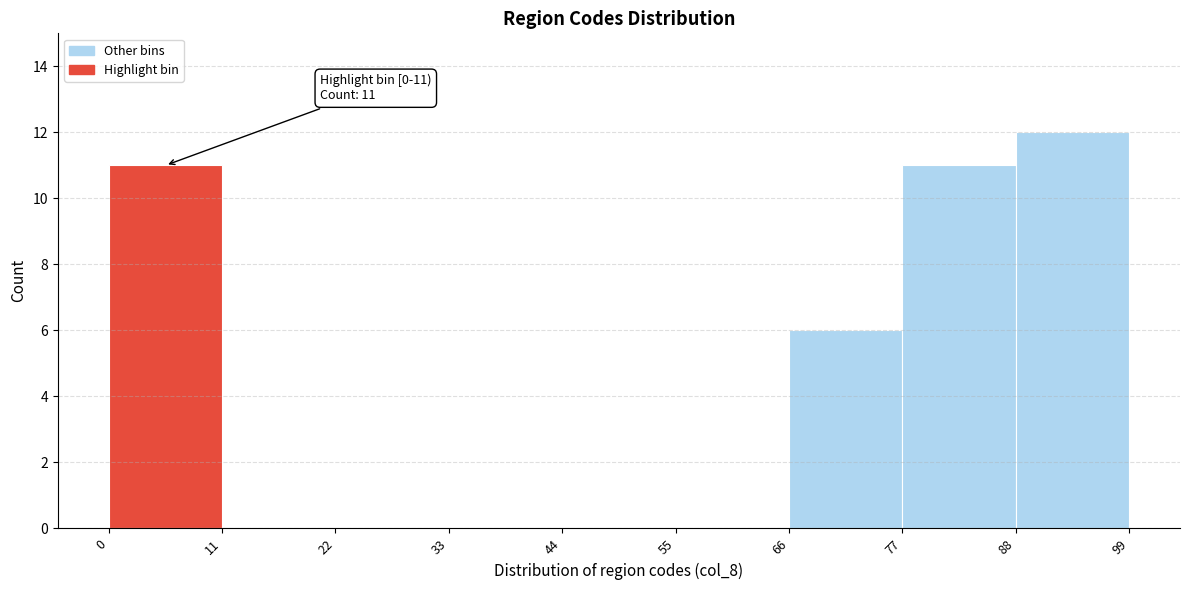

Which range on the x-axis has the tallest bar?

88 to 99